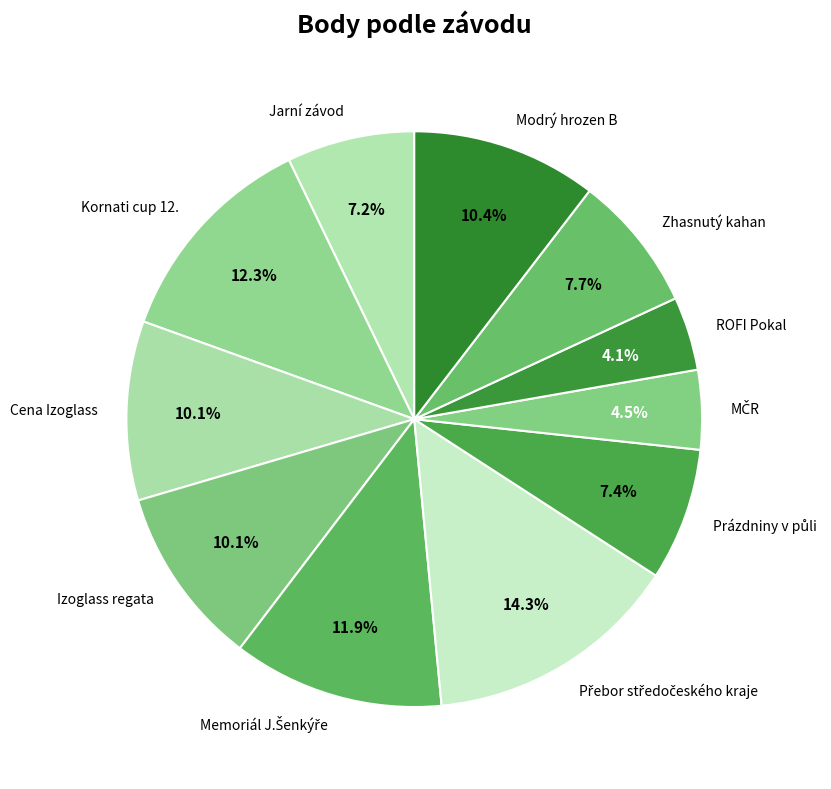

How much of the chart is everything except Izoglass regata?

89.9%